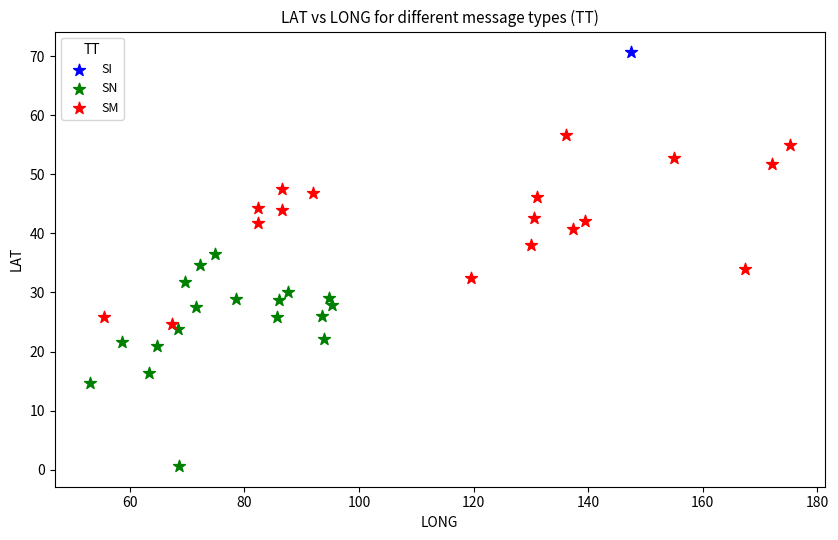

Which series reaches the maximum Y coordinate?

SI